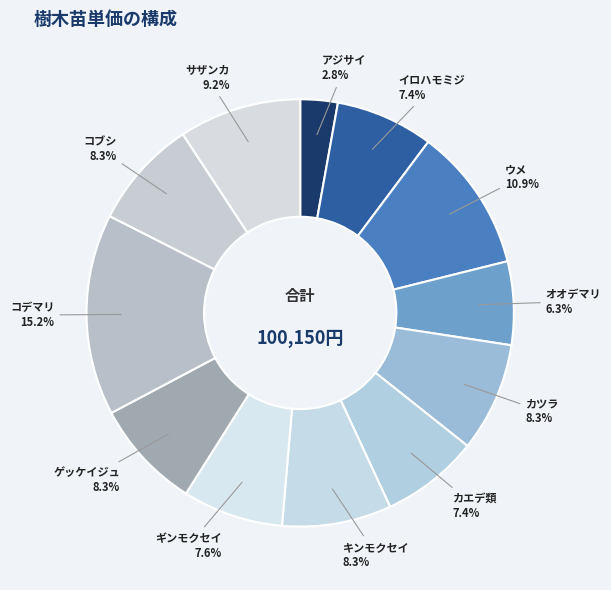

How many slices are in this pie chart?

12